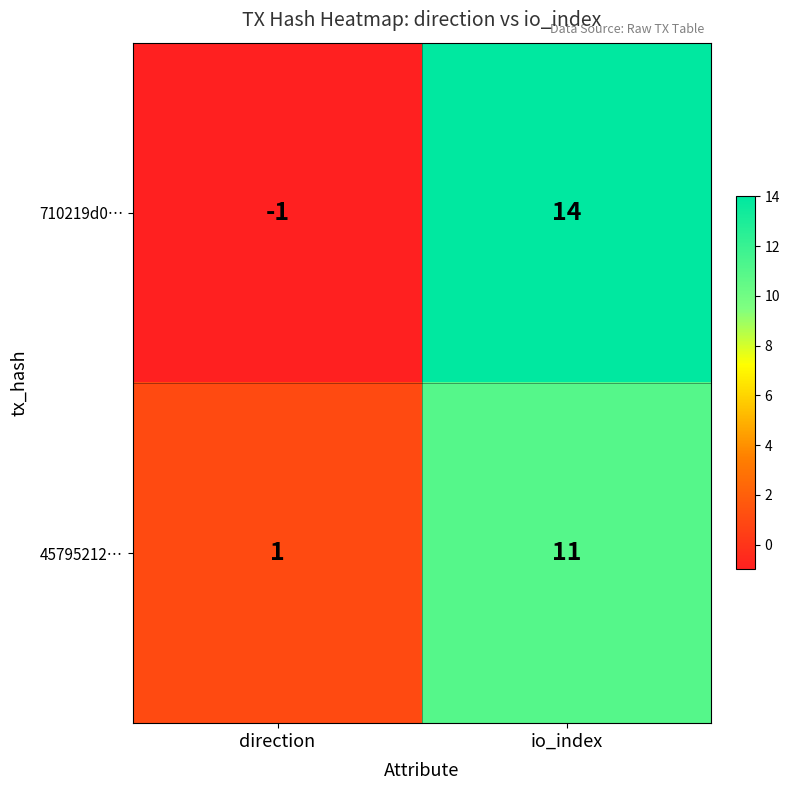

What is the greatest value displayed?

14